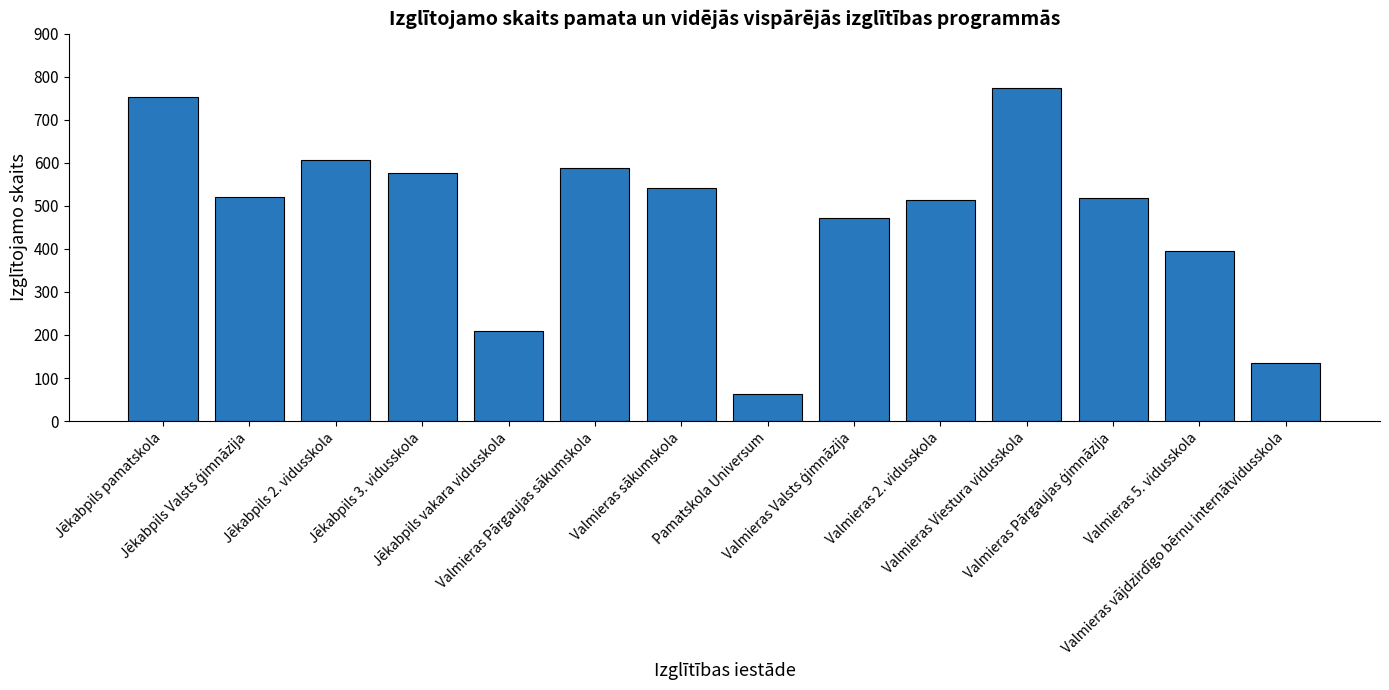

What is the average value?

476